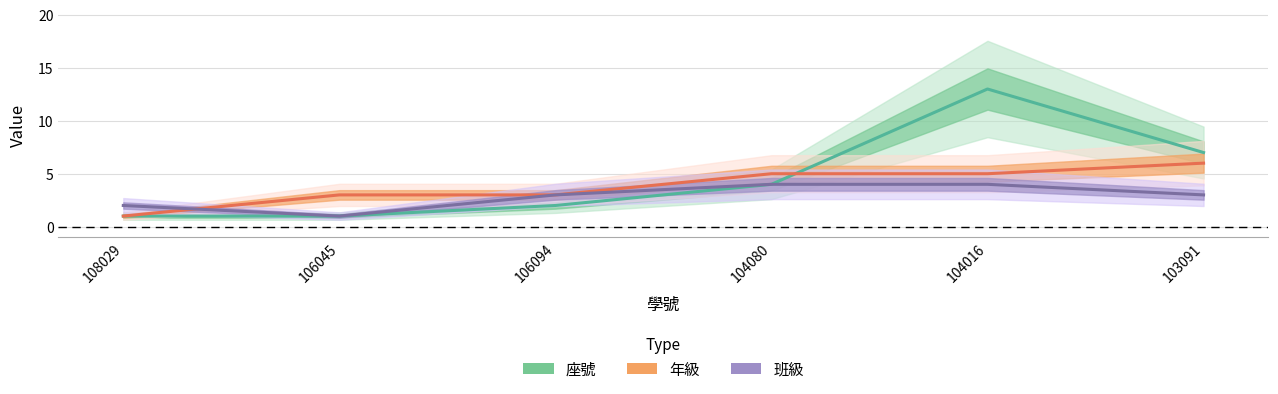

Where does the 班級 series first go above 3?

104080